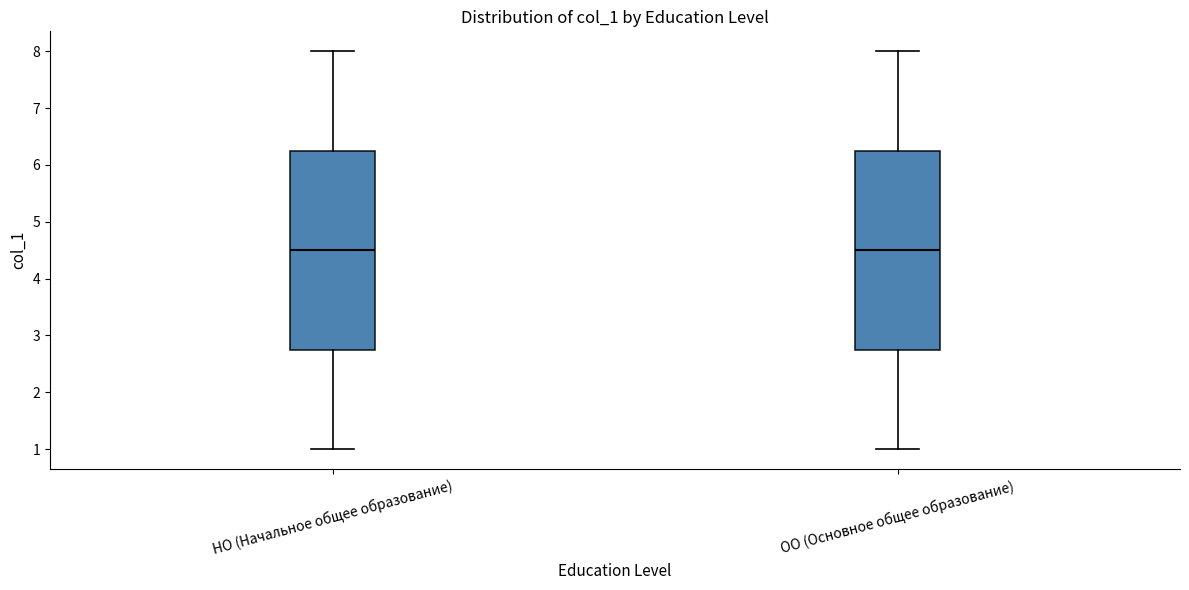

Where does the lower whisker of the box for ОО (Основное общее образование) end on the y-axis? The values are not printed on the chart, so give them approximately, as read against the axis.

1.0